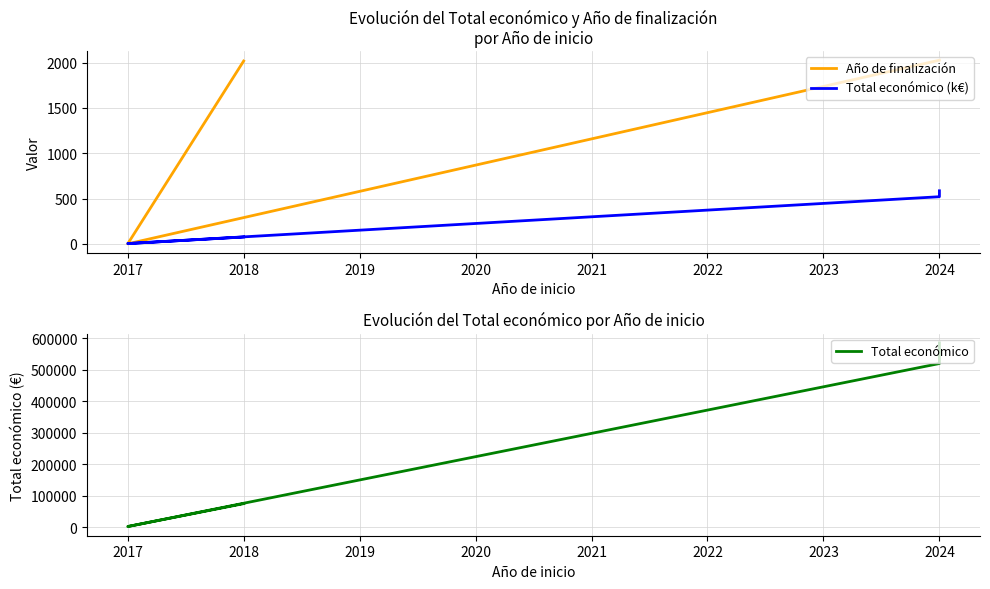

Reading right to left, transcribe all the data shown in this chart.

Año de finalización: 2018.0	0.0	2027.0	2027.0
Total económico (k€): 75.6	3.0	520.1	585.5
Total económico: 75575.0	3000.0	520062.0	585460.0